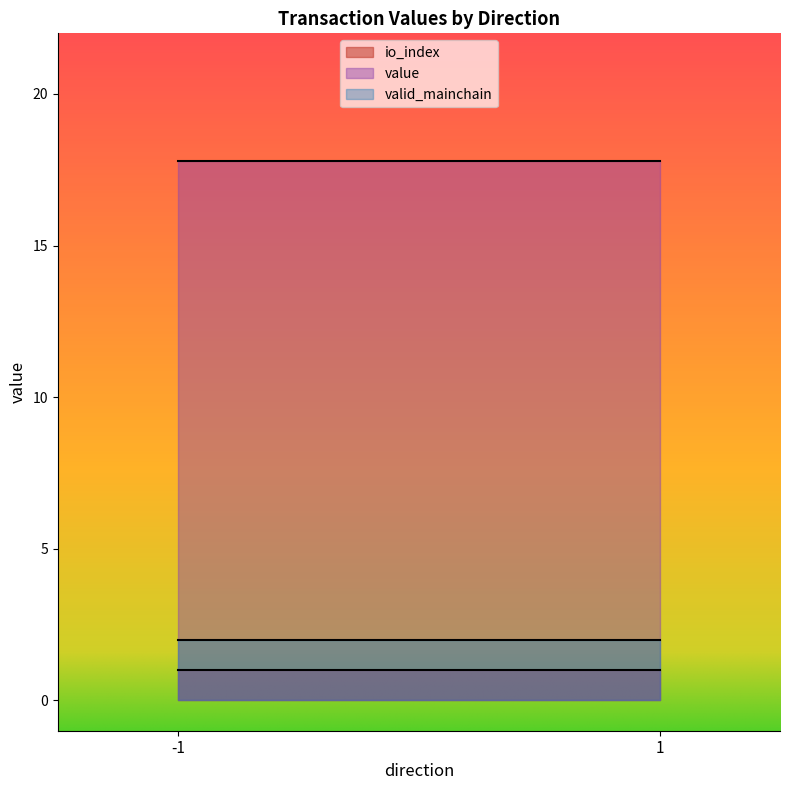

True or false: value has a value of 11.0 at -1.

False